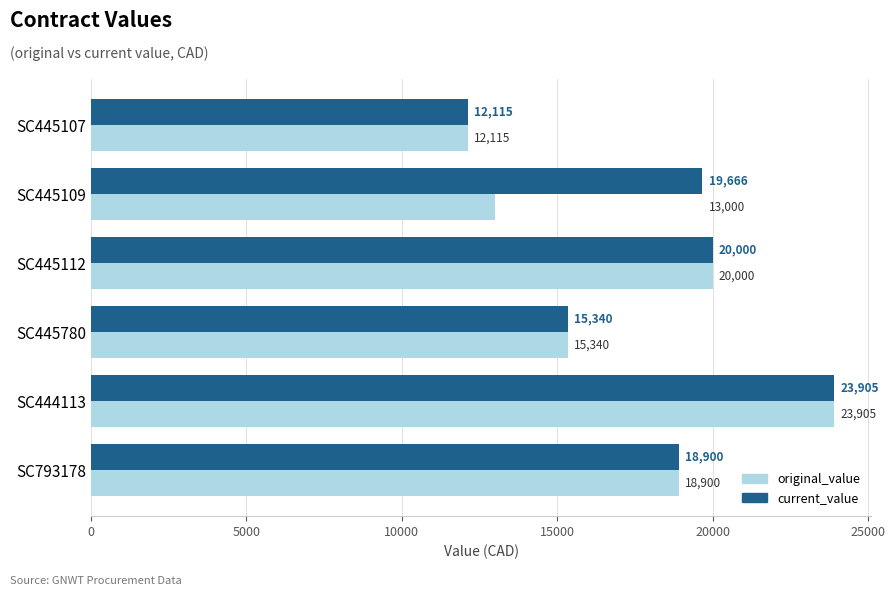

Rank the categories by current_value value from lowest to highest.

SC445107, SC445780, SC793178, SC445109, SC445112, SC444113